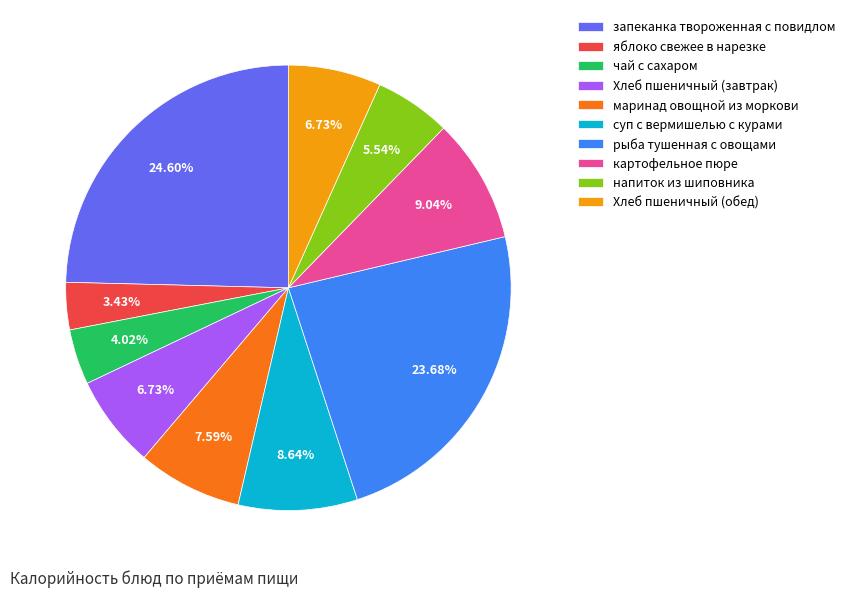

The рыба тушенная с овощами slice represents 24% of the pie. True or false?

True